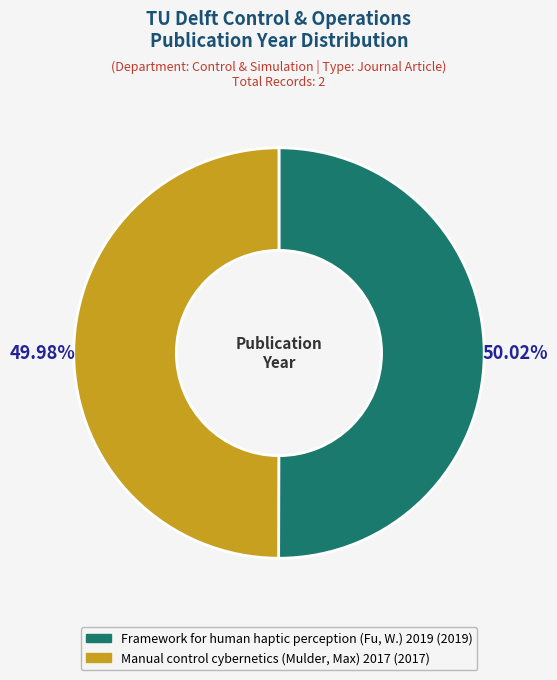

To the nearest percent, what portion does Framework for human haptic perception (Fu, W.) 2019 represent?

50%